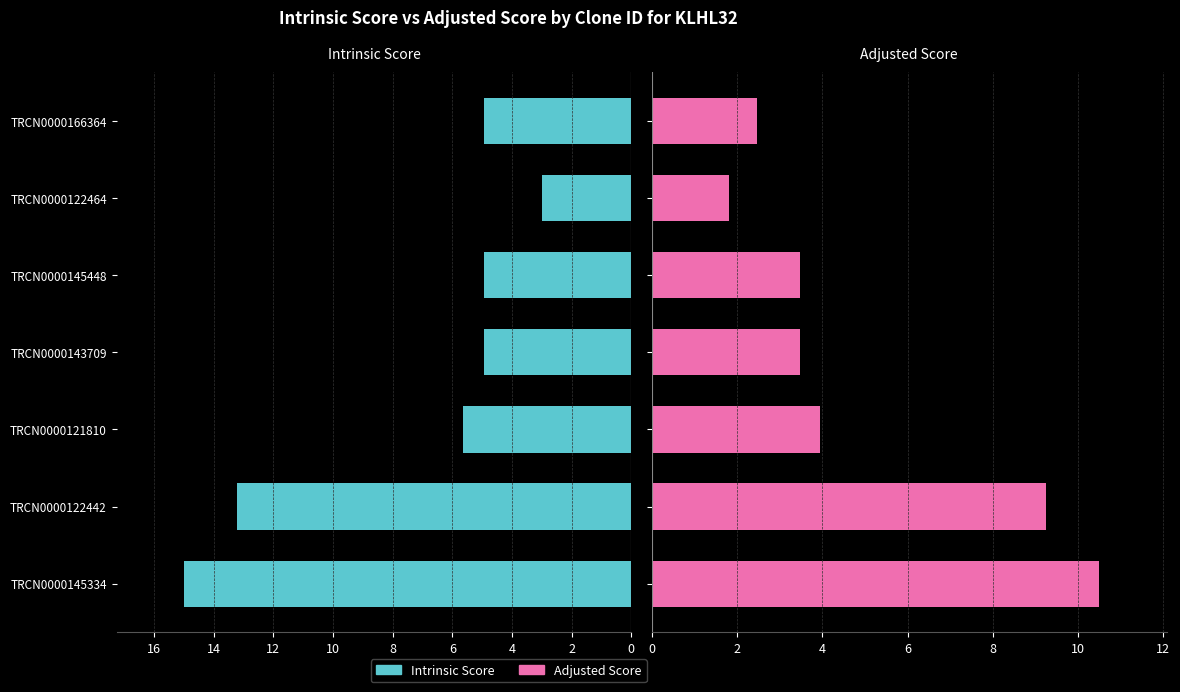

Reading left to right, transcribe all the data shown in this chart.

Intrinsic Score: 15.0	13.2	5.6	5.0	5.0	3.0	5.0
Adjusted Score: 10.5	9.2	3.9	3.5	3.5	1.8	2.5